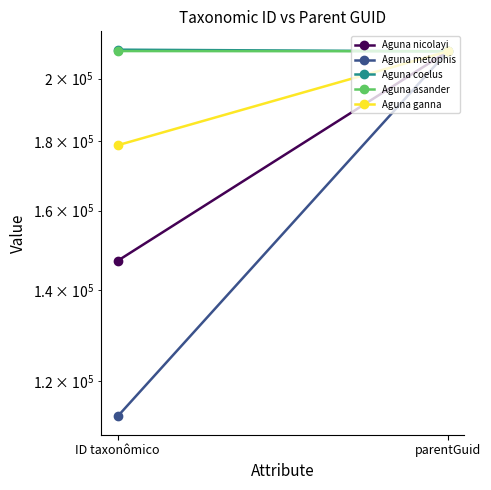

Between ID taxonômico and parentGuid, which series saw the biggest shift?

Aguna metophis